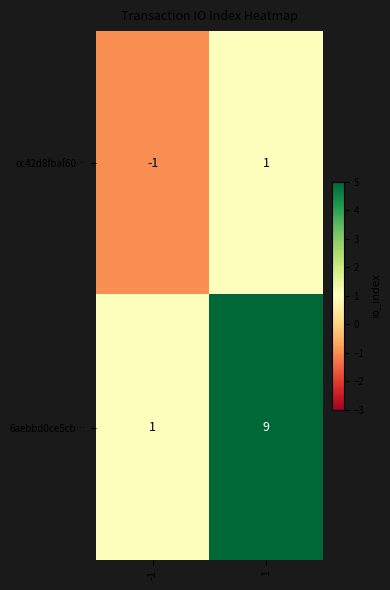

Which series has the largest range (max minus min)?

6aebbd0ce5cb…